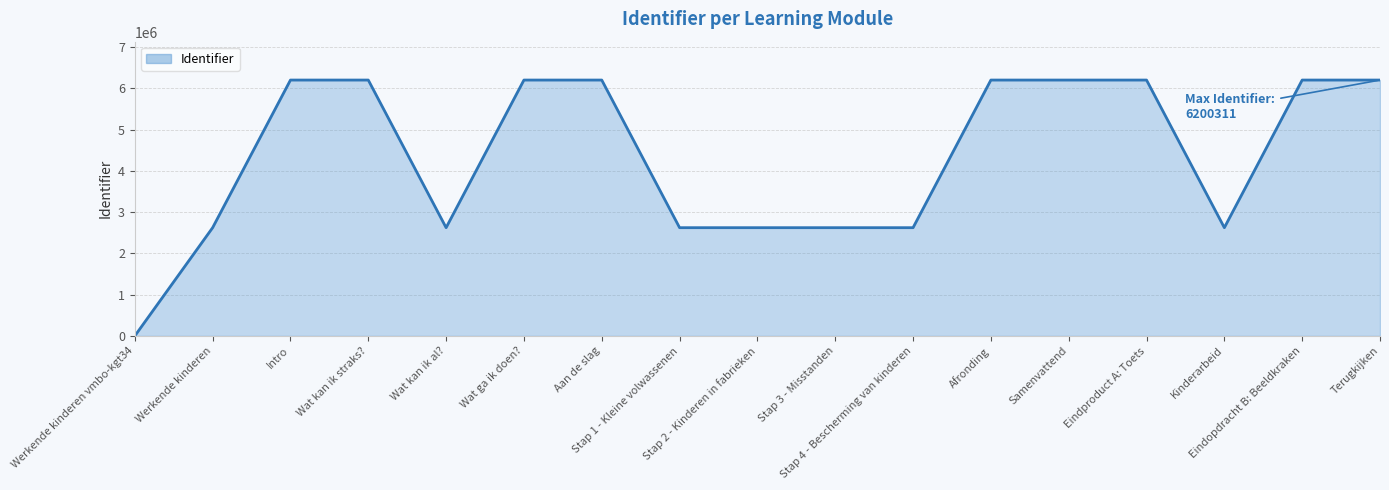

True or false: the data has more than 1 interior local peaks.

True